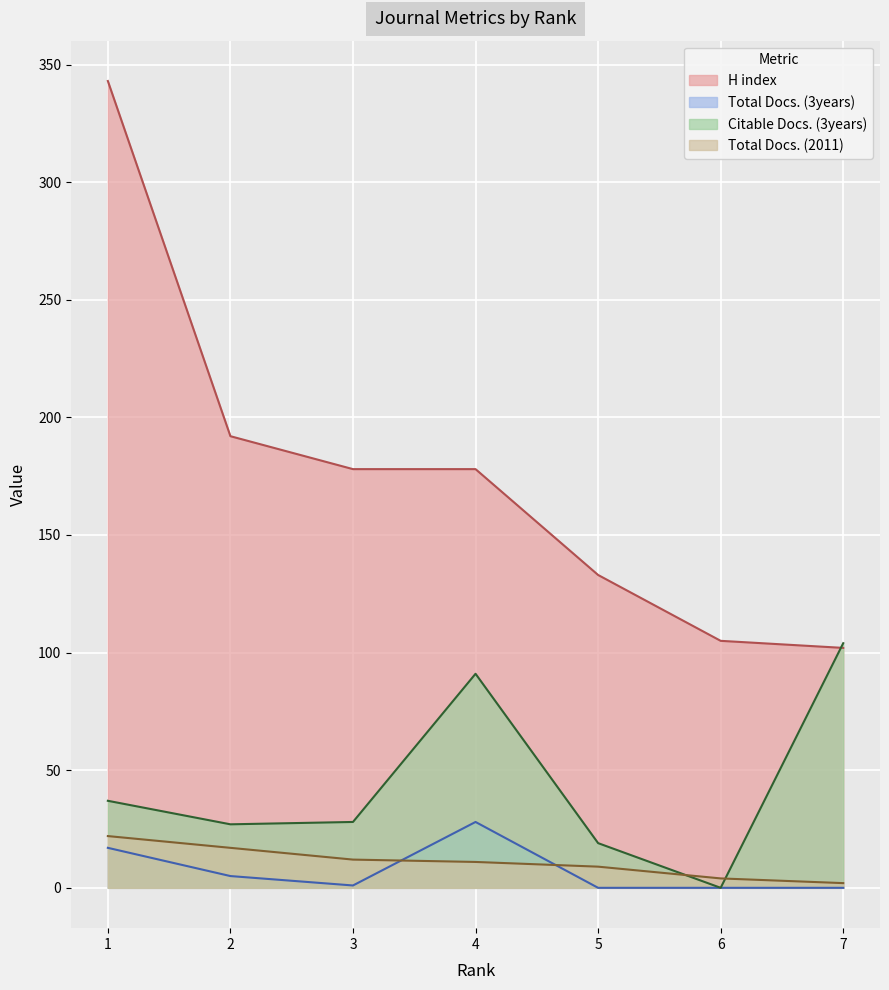

How many distinct data groups are displayed?

4